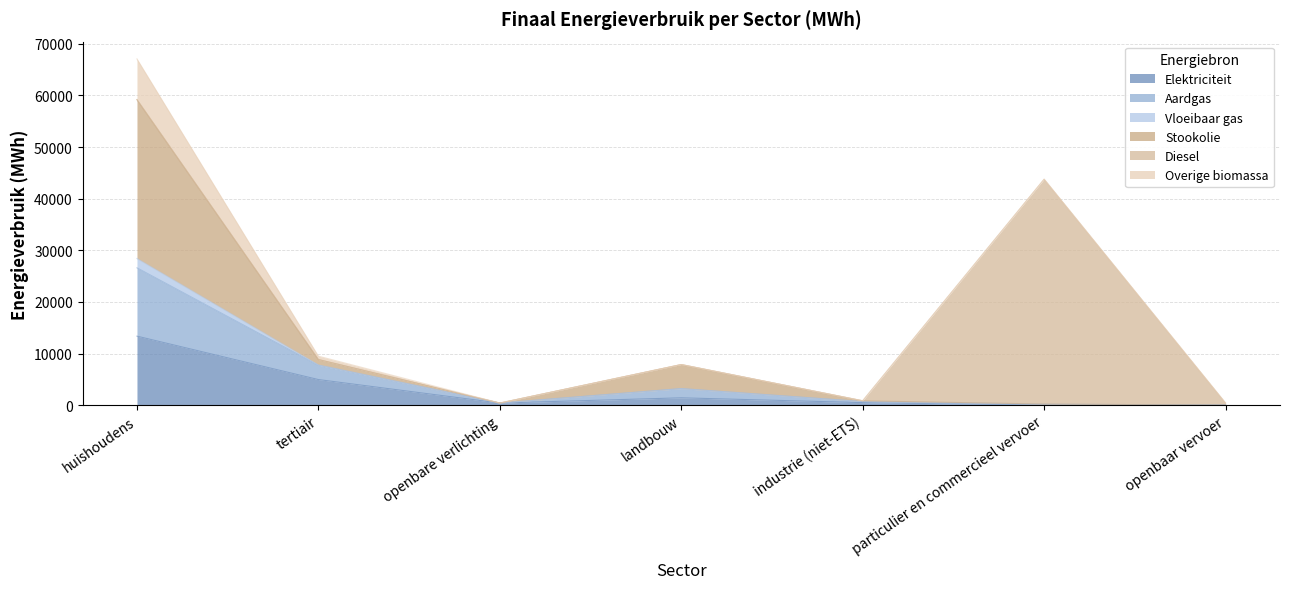

True or false: Aardgas has more than 2 interior local peaks.

False